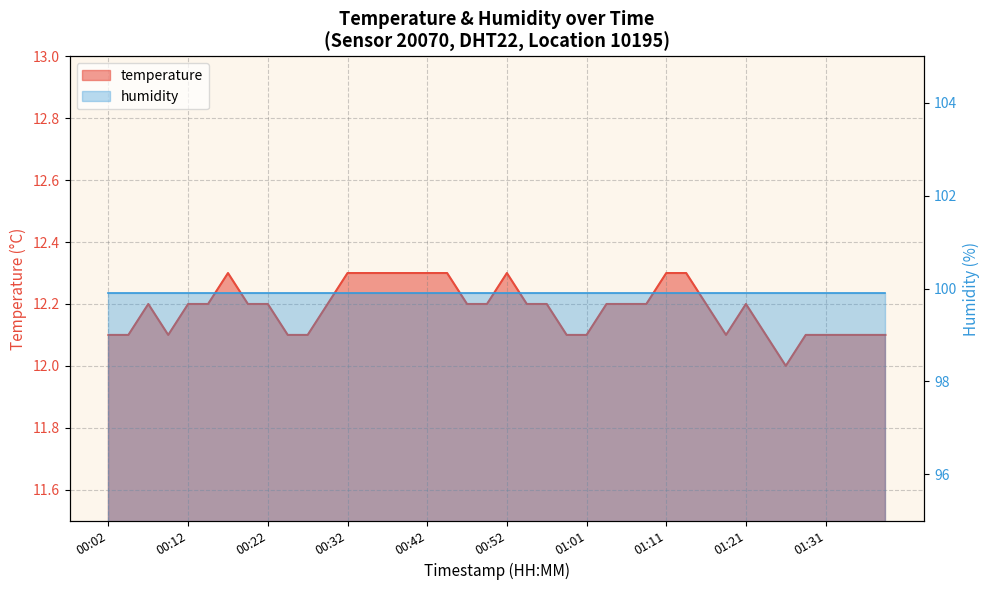

Which has a higher value, 00:39 or 00:09?

00:39